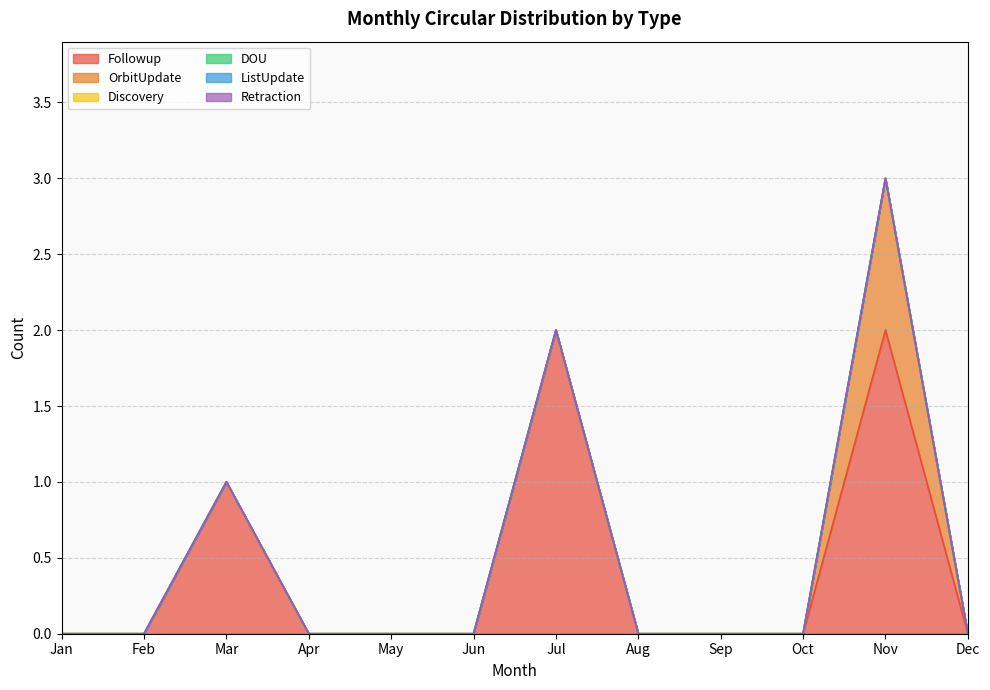

Reading left to right, list all the values displayed in this chart.

Followup: 0	0	1	0	0	0	2	0	0	0	2	0
OrbitUpdate: 0	0	0	0	0	0	0	0	0	0	1	0
Discovery: 0	0	0	0	0	0	0	0	0	0	0	0
DOU: 0	0	0	0	0	0	0	0	0	0	0	0
ListUpdate: 0	0	0	0	0	0	0	0	0	0	0	0
Retraction: 0	0	0	0	0	0	0	0	0	0	0	0